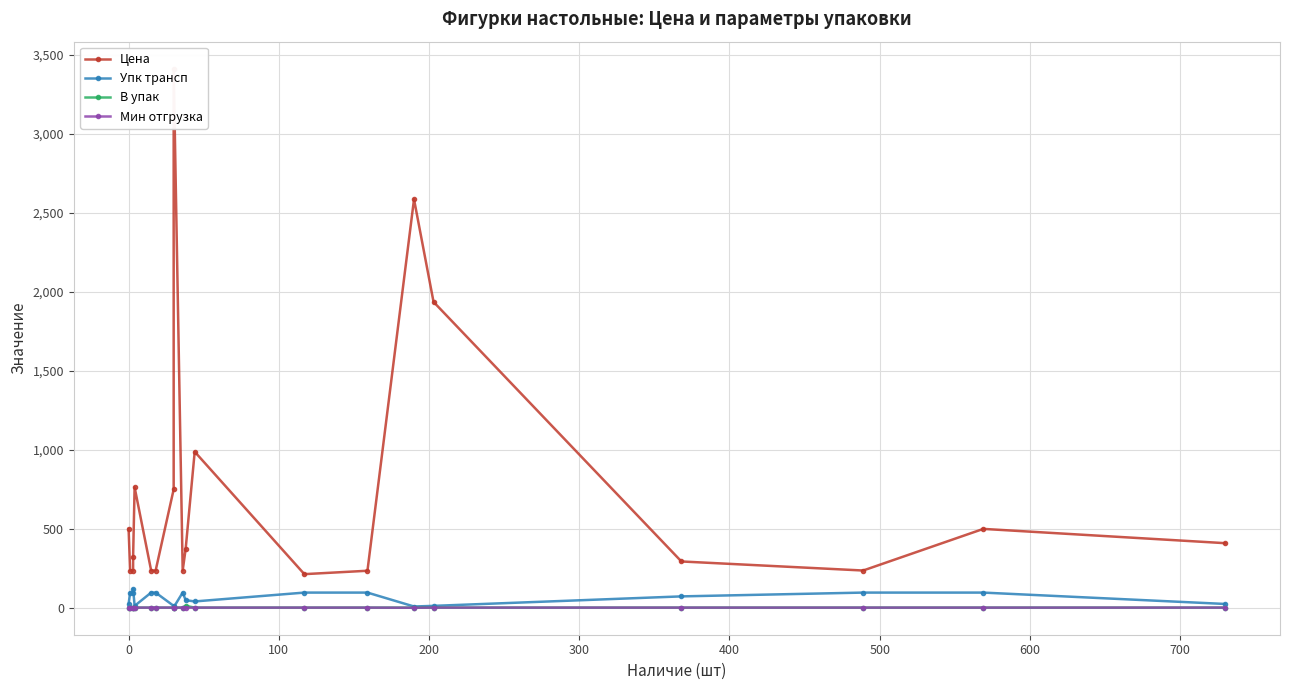

True or false: Цена and В упак intersect in this chart.

False